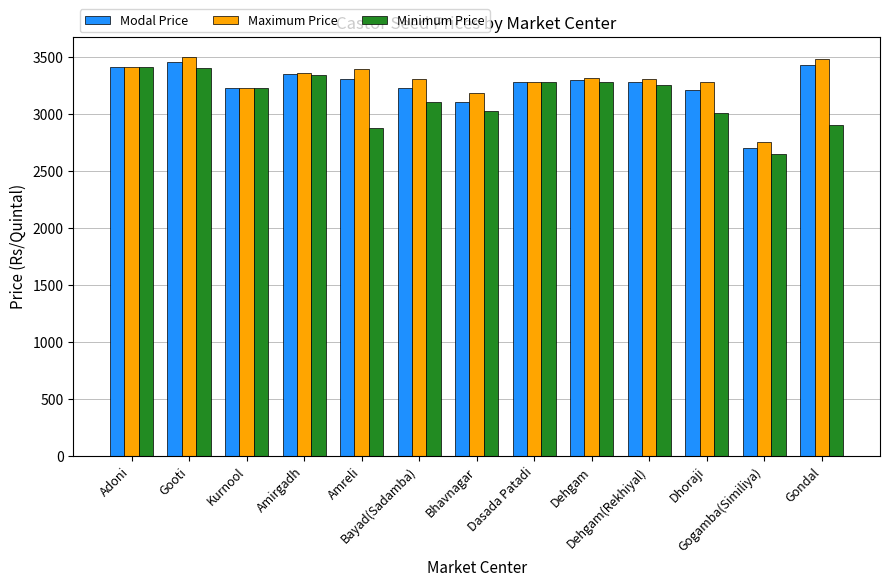

What is the difference between the Modal Price values at Gondal and Gooti?

20.0